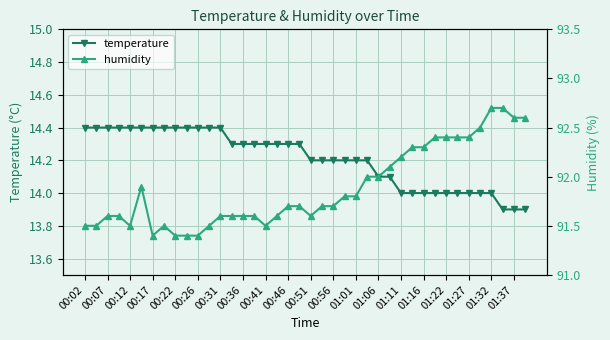

What is the label of the 1st point from the left?

00:02